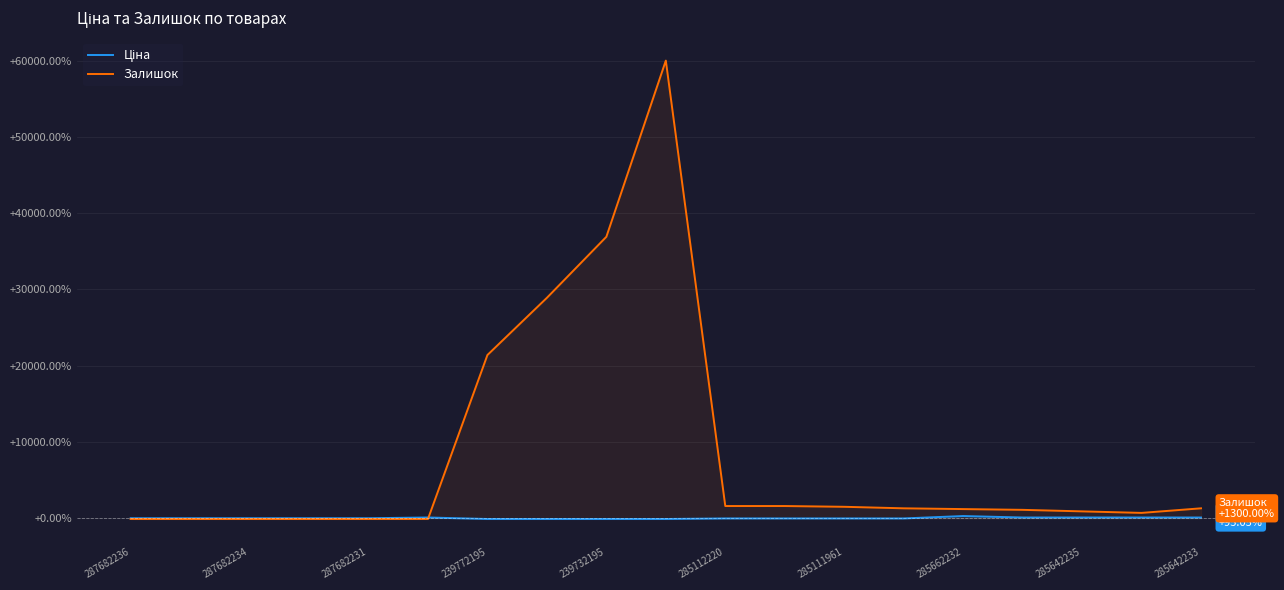

What is the greatest value displayed?

60000.0